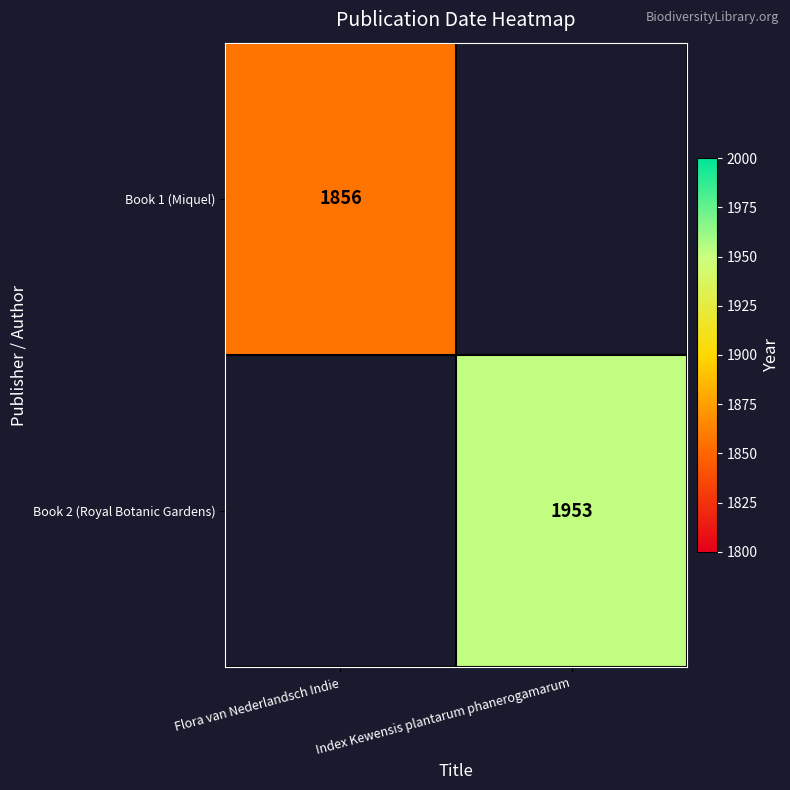

True or false: Book 1 (Miquel) has a value of 1856 at Flora van Nederlandsch Indie.

True